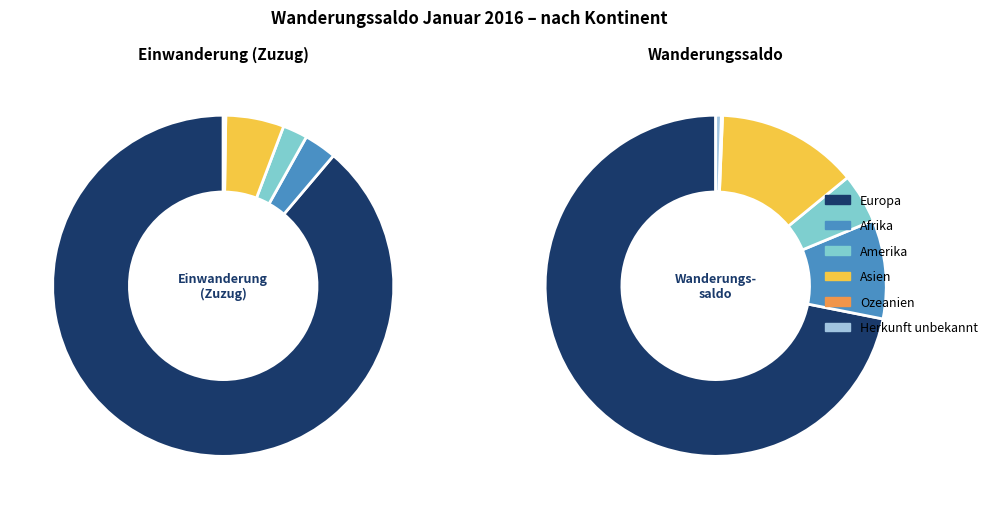

To the nearest percent, what is the average slice percentage?

17%